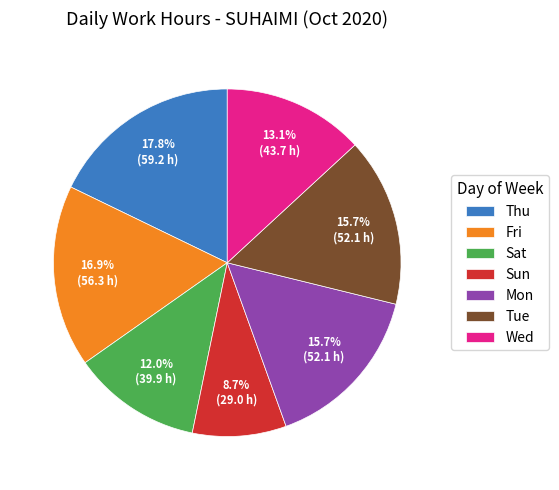

Is the sum of Sat and Wed greater than half?

No